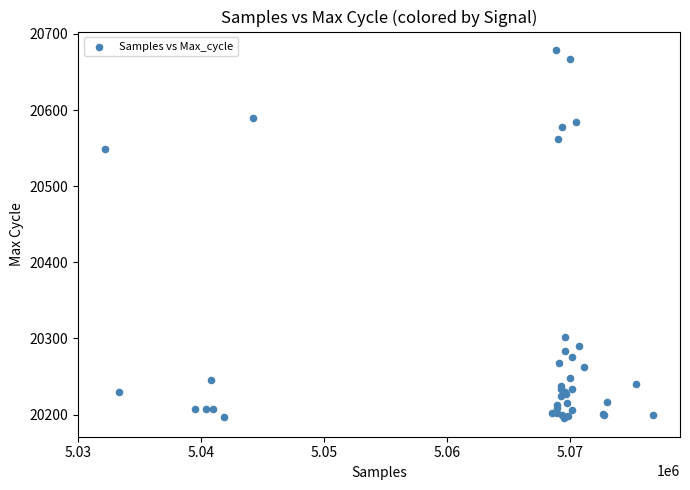

What Y value in the scatter plot is closest to 20437?

20549